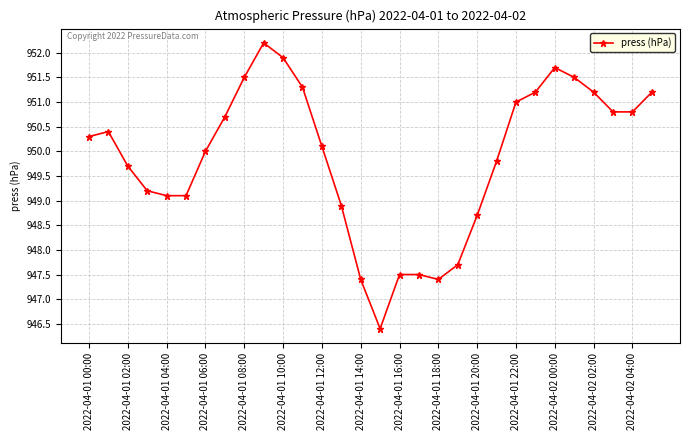

What is the value of the 6th point from the left?

949.1